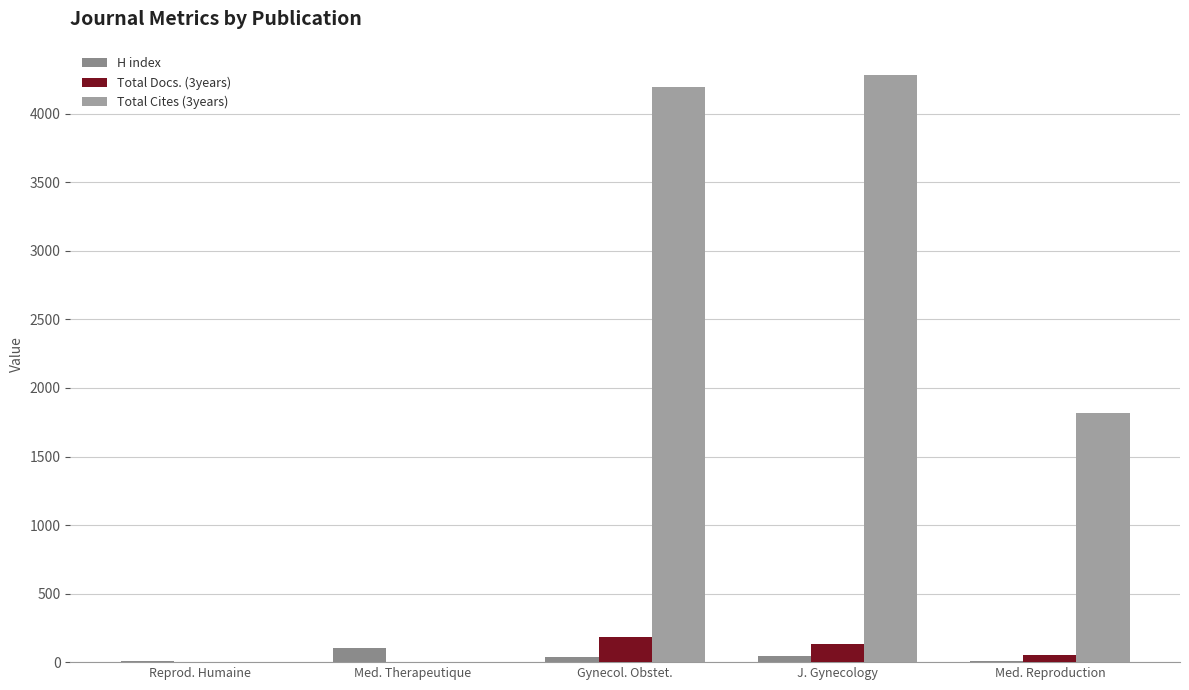

What are all the series names shown in the legend?

H index, Total Docs. (3years), Total Cites (3years)